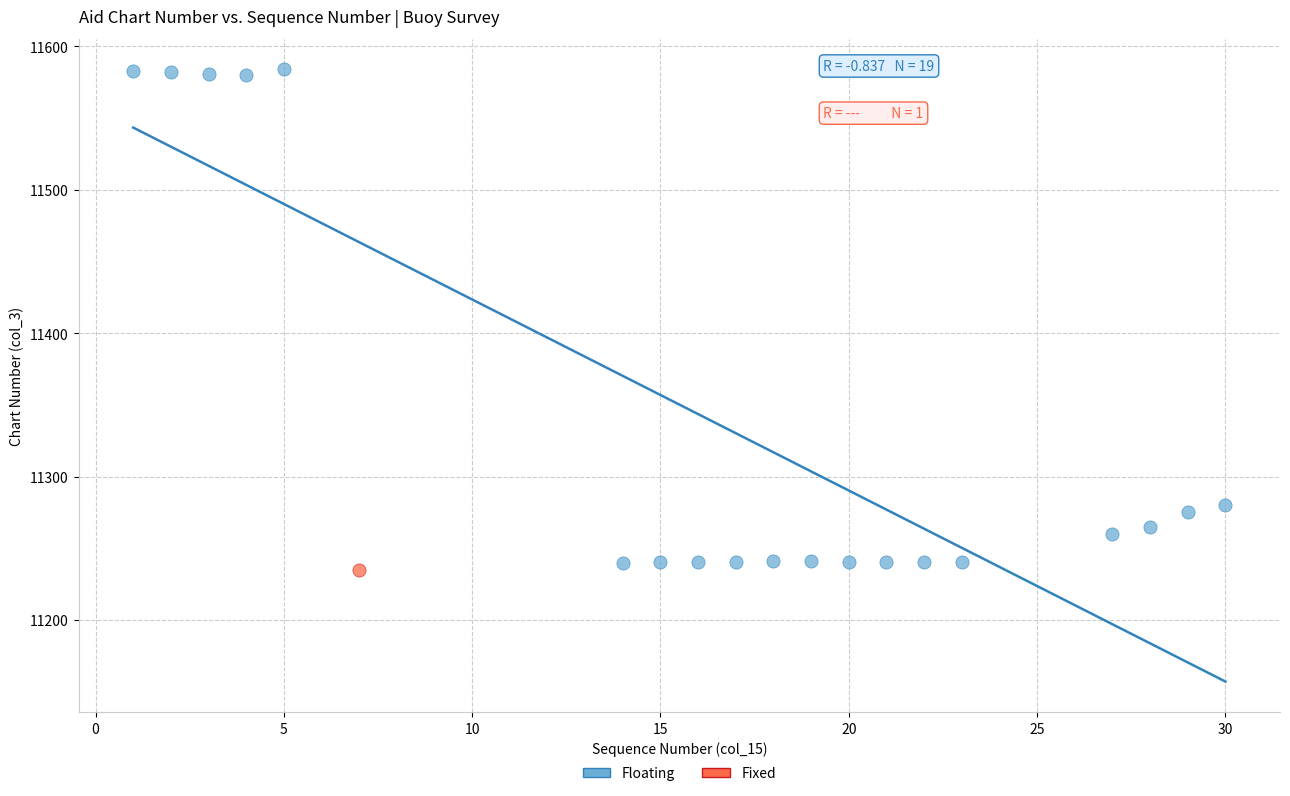

What are all the series names shown in the legend?

Floating, Fixed